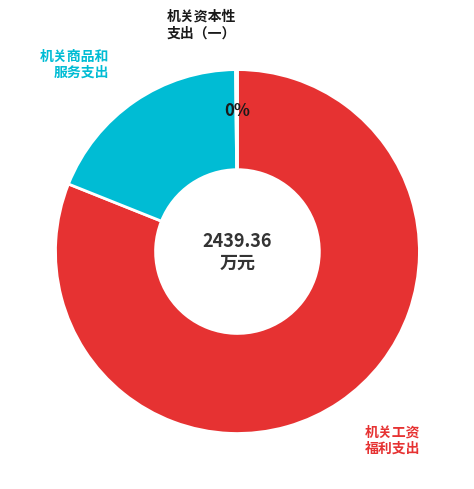

To the nearest percent, what is the average slice percentage?

33%